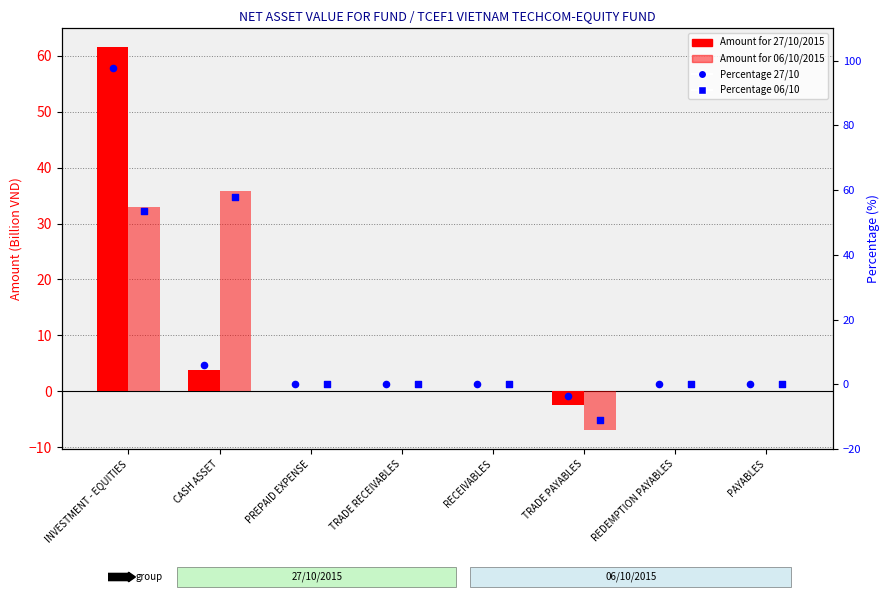

Which series has the largest Y range (max minus min)?

Percentage 27/10